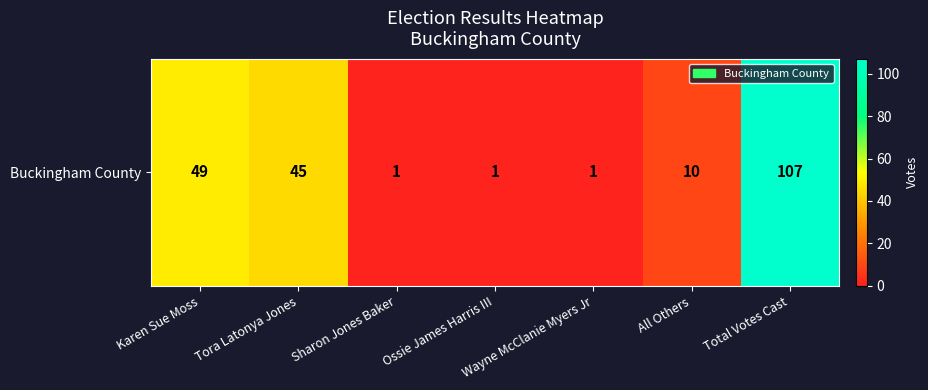

Where is the data nearest to the value 54?

Karen Sue Moss